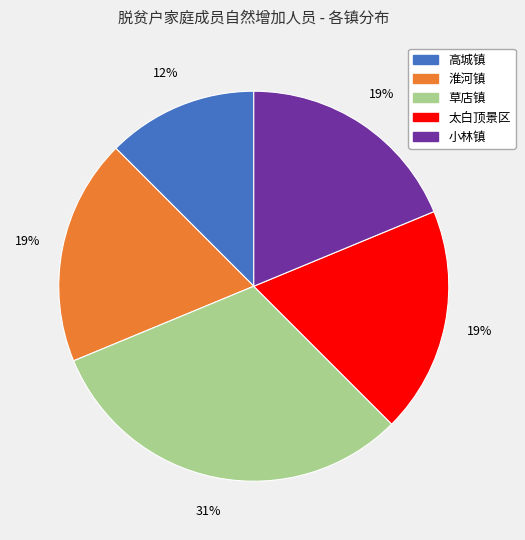

To the nearest percent, what is the difference between the largest and smallest slice percentages?

19%